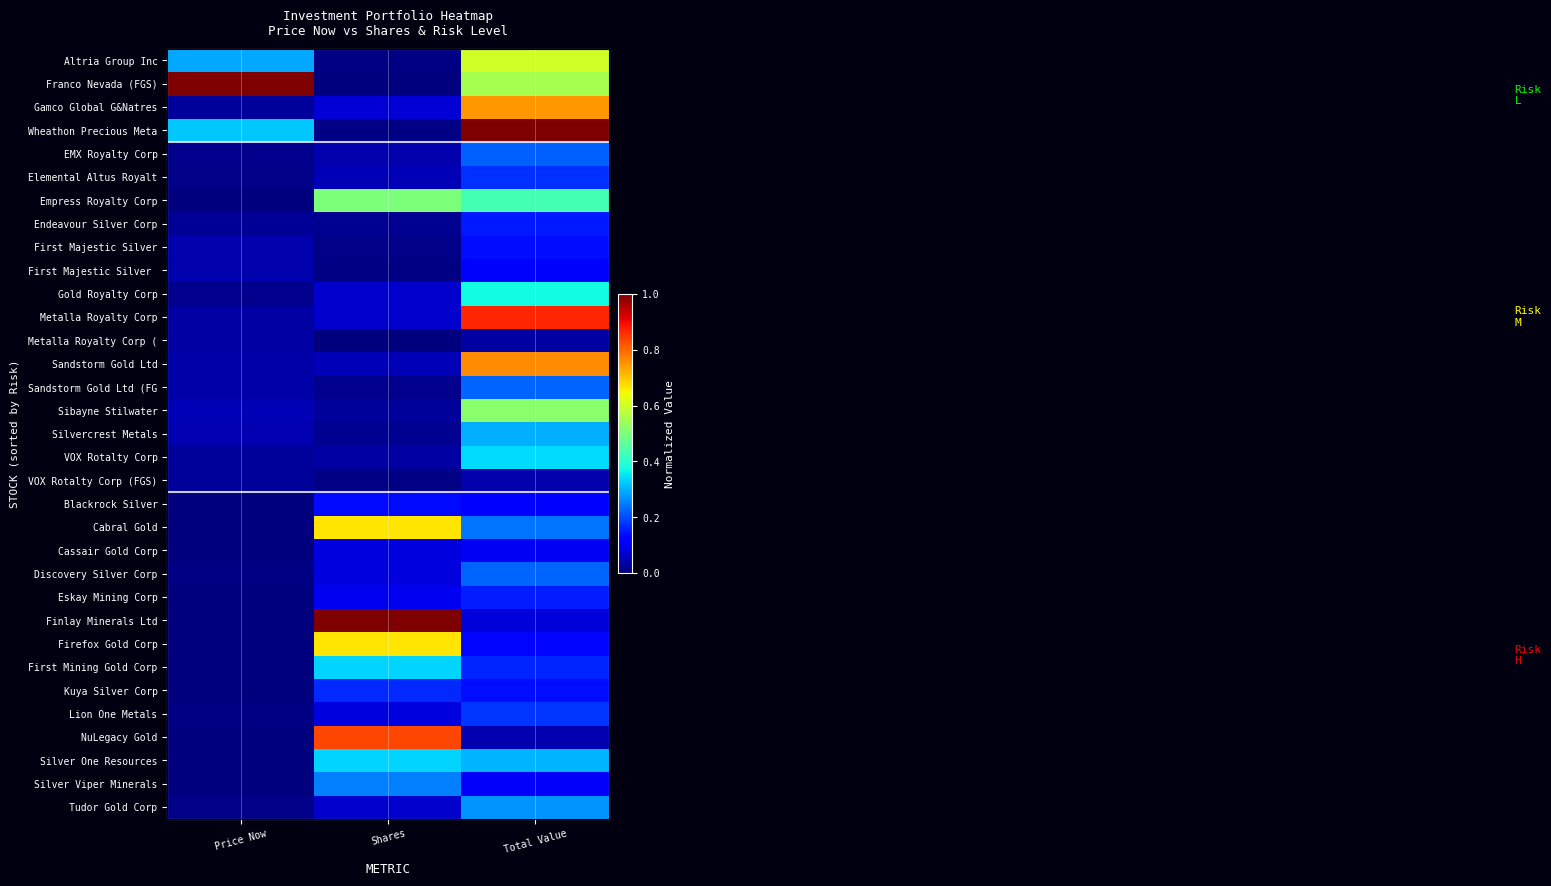

What is the total value across all series at Total Value?

9.9